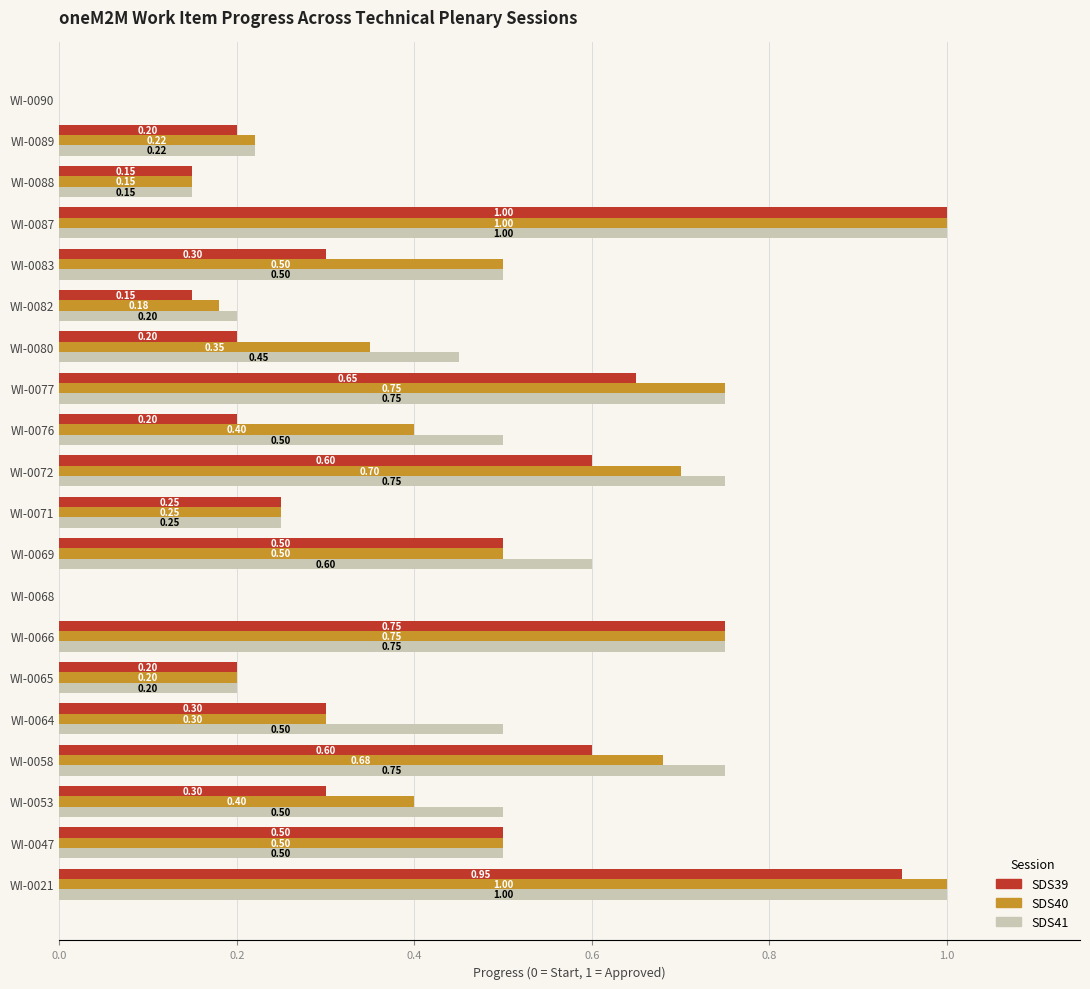

Which series has the largest total across all categories?

SDS41